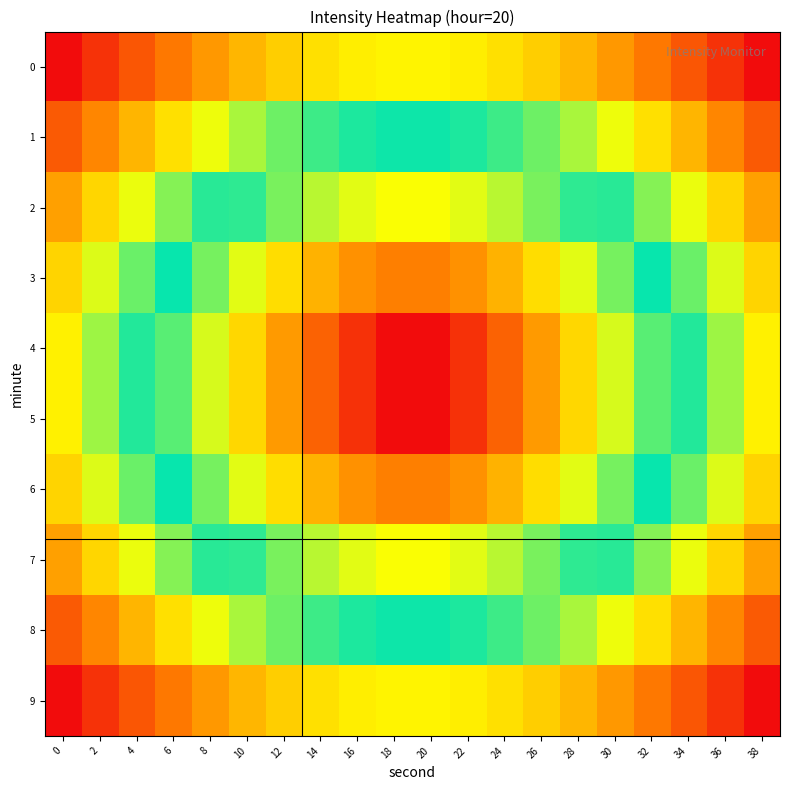

Count the number of categories in the chart.

20